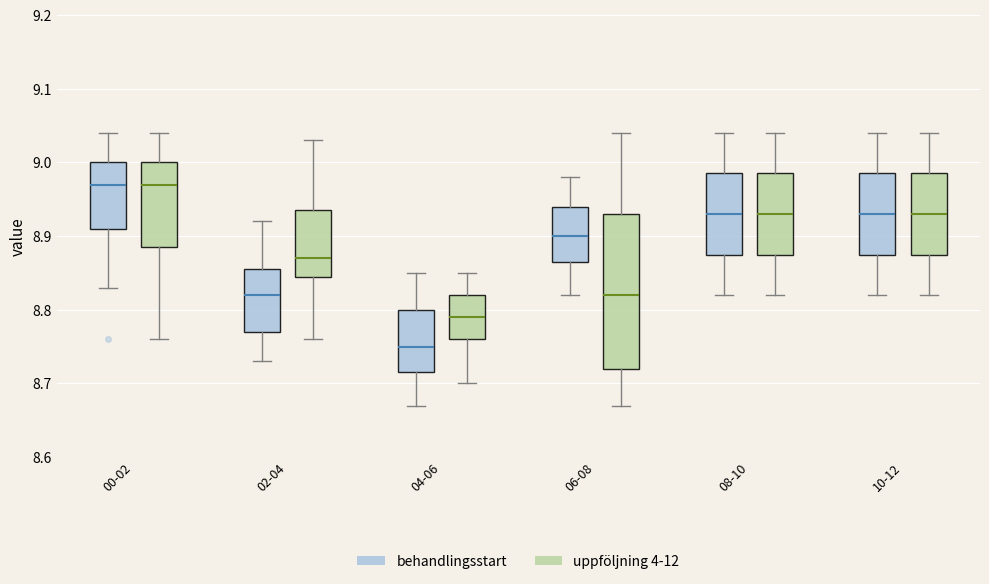

Which box is the tallest, from its lower edge to its upper edge?

06-08 (uppföljning 4-12)